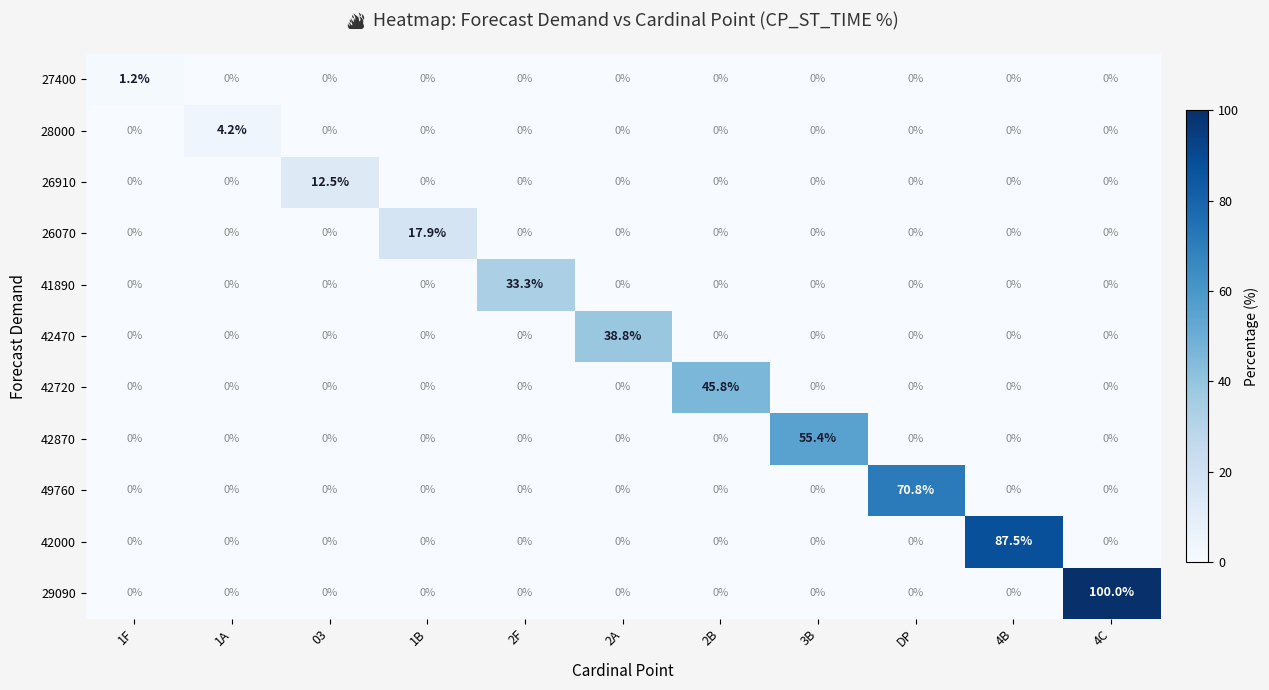

What is the difference between the maximum and minimum values in the 27400 series?

1.2